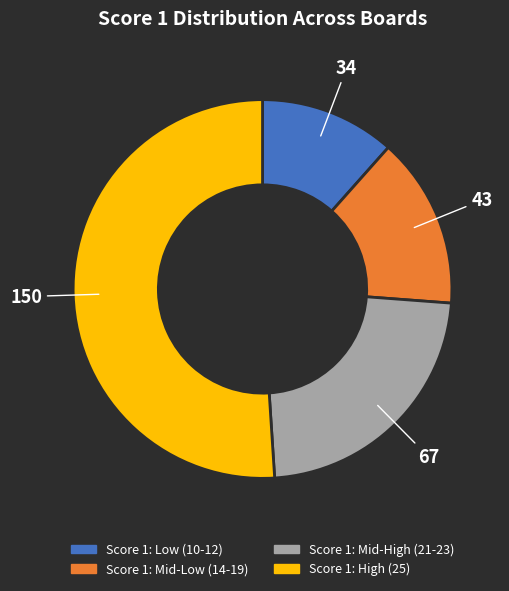

Does any single category account for the majority?

Yes